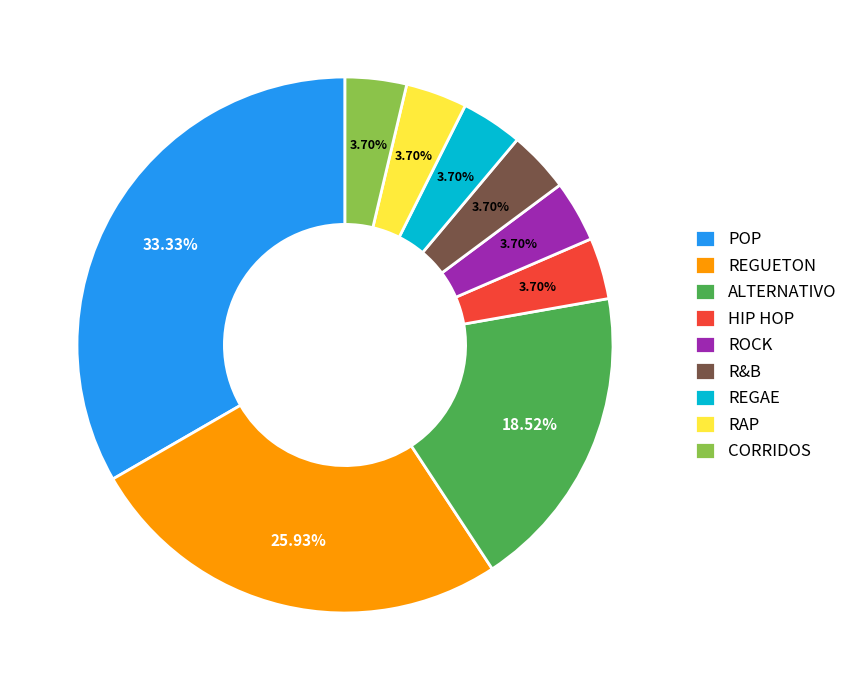

Does CORRIDOS account for over 50% of the chart?

No